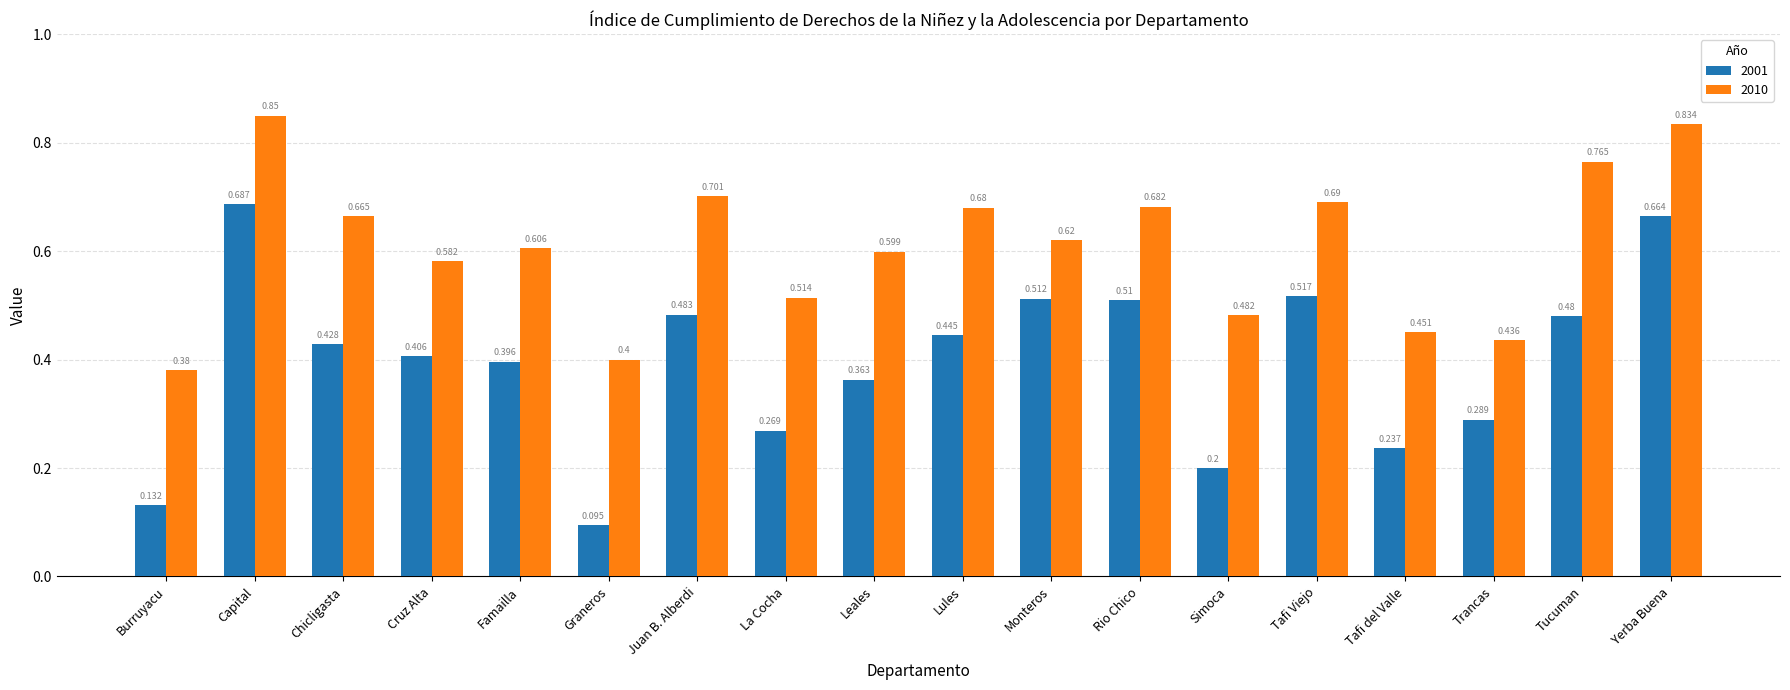

At which category is the sum across all series the highest?

Capital